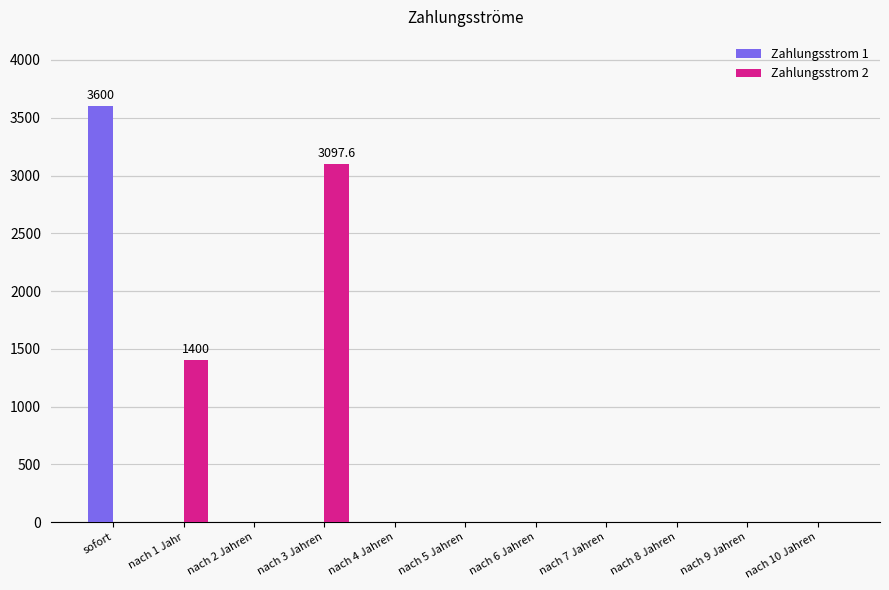

What is the total value across all series at nach 1 Jahr?

1400.0